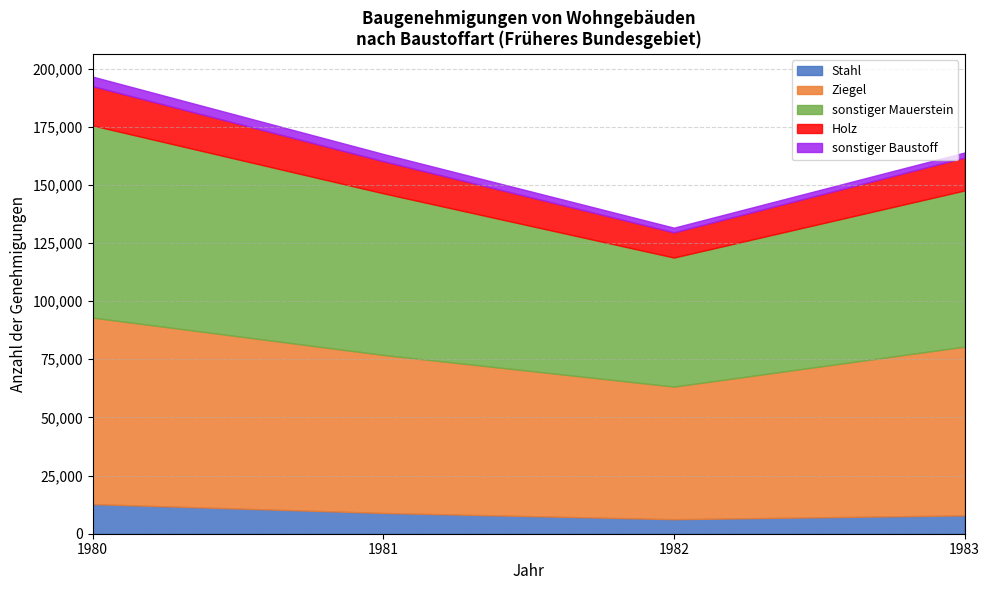

What is the maximum value for Stahl?

12749